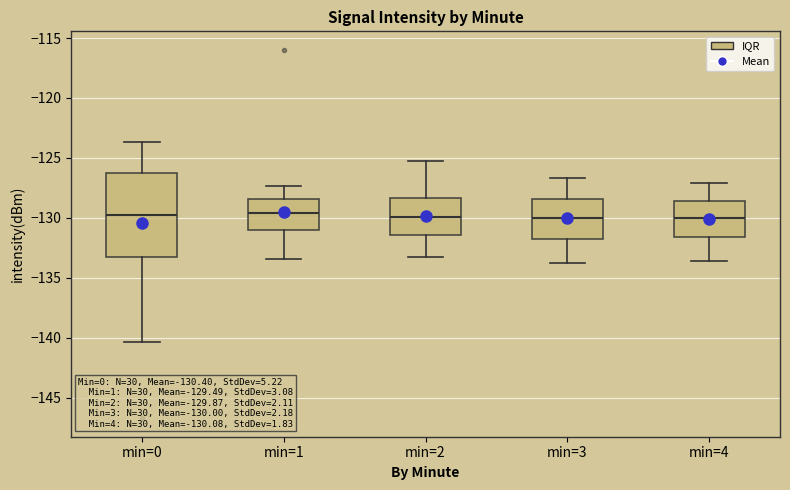

Comparing the boxes themselves (not the whiskers), which one is the tallest?

min=0